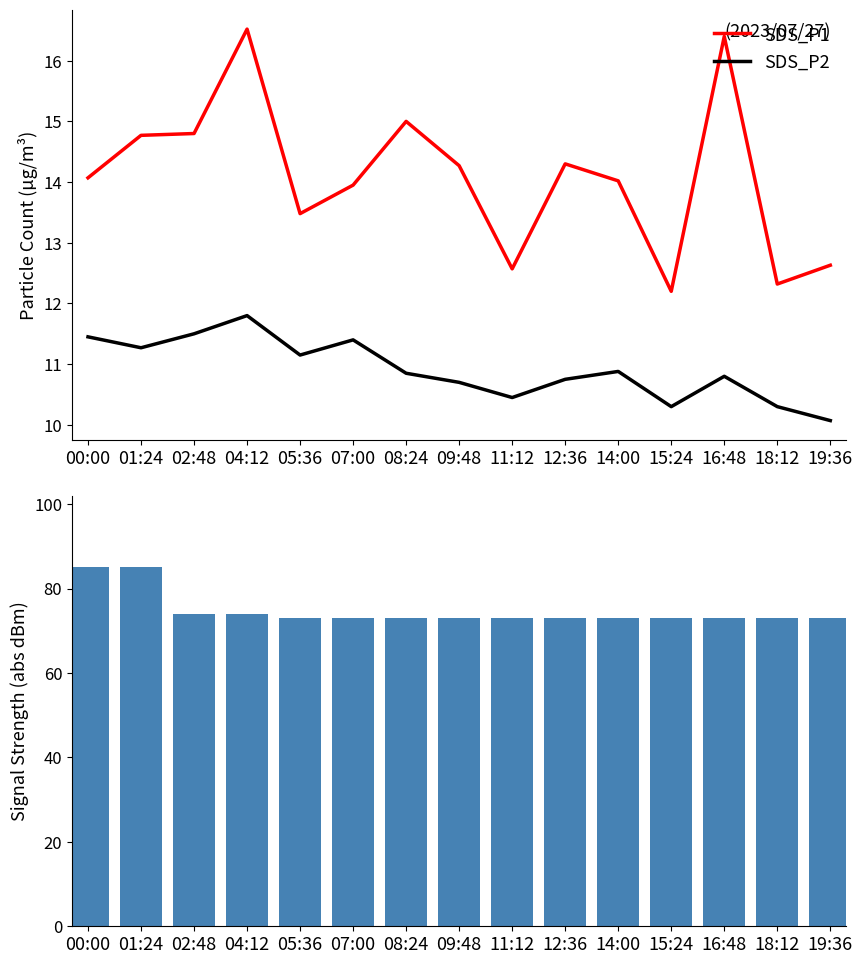

At 01:24, list the series in order from smallest to largest.

SDS_P2, SDS_P1, Signal (abs)